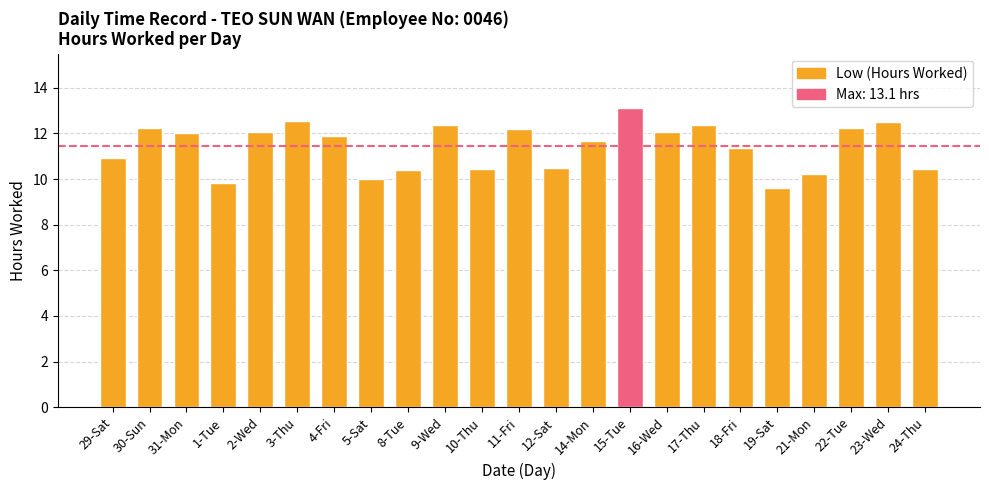

Is it true that the value at 29-Sat is 3.9?

False